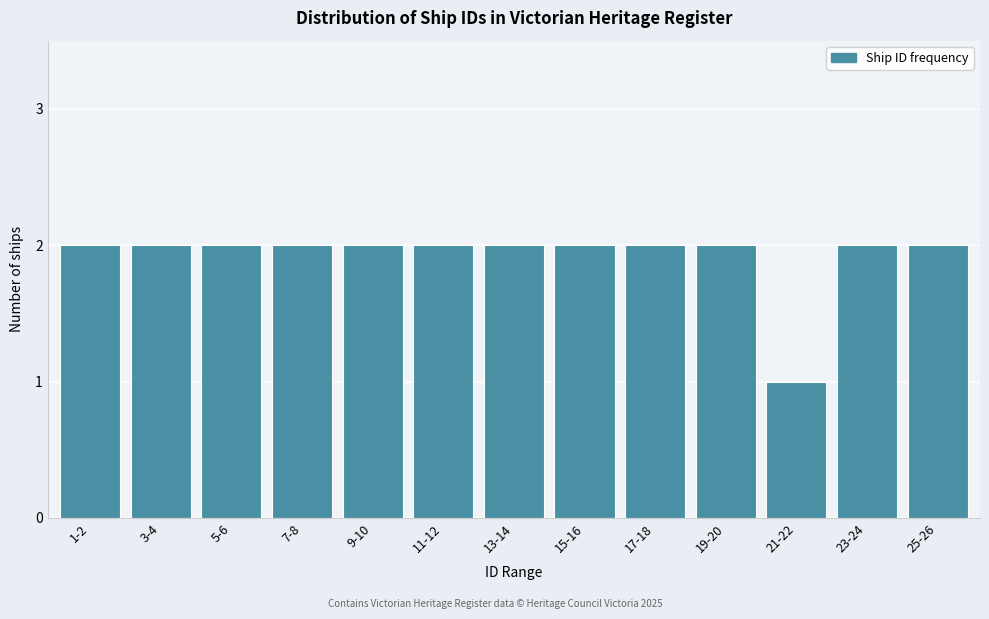

Reading left to right, list all the values displayed in this chart.

2	2	2	2	2	2	2	2	2	2	1	2	2